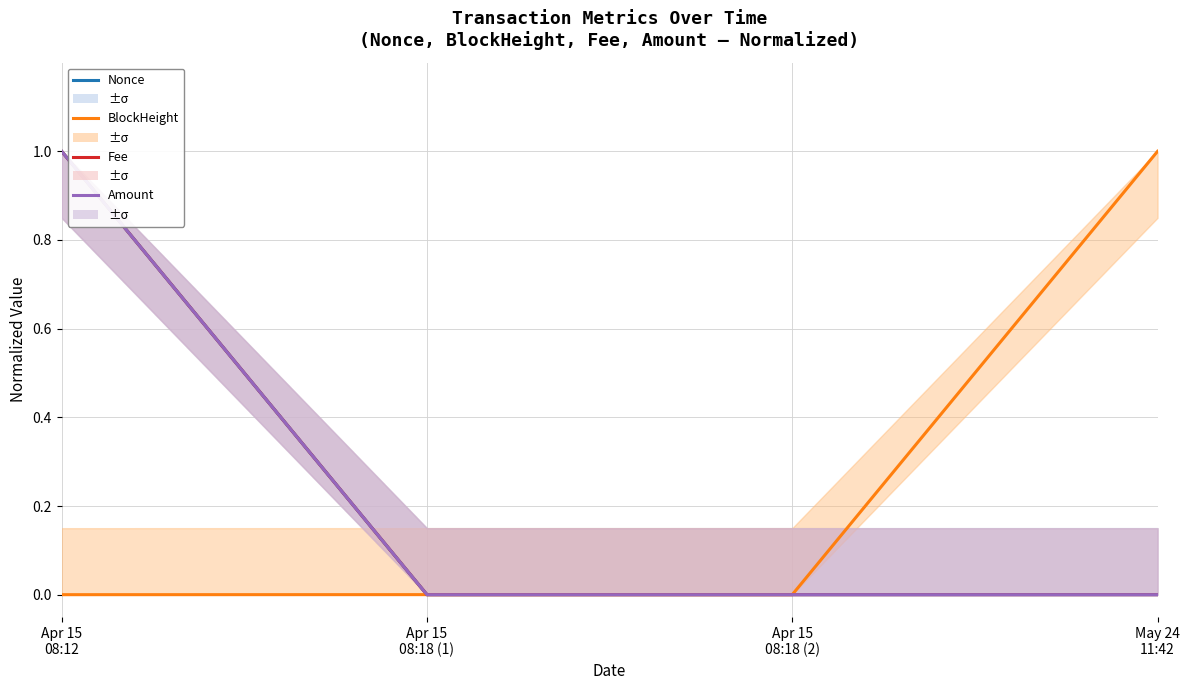

How many series are shown in this chart?

4